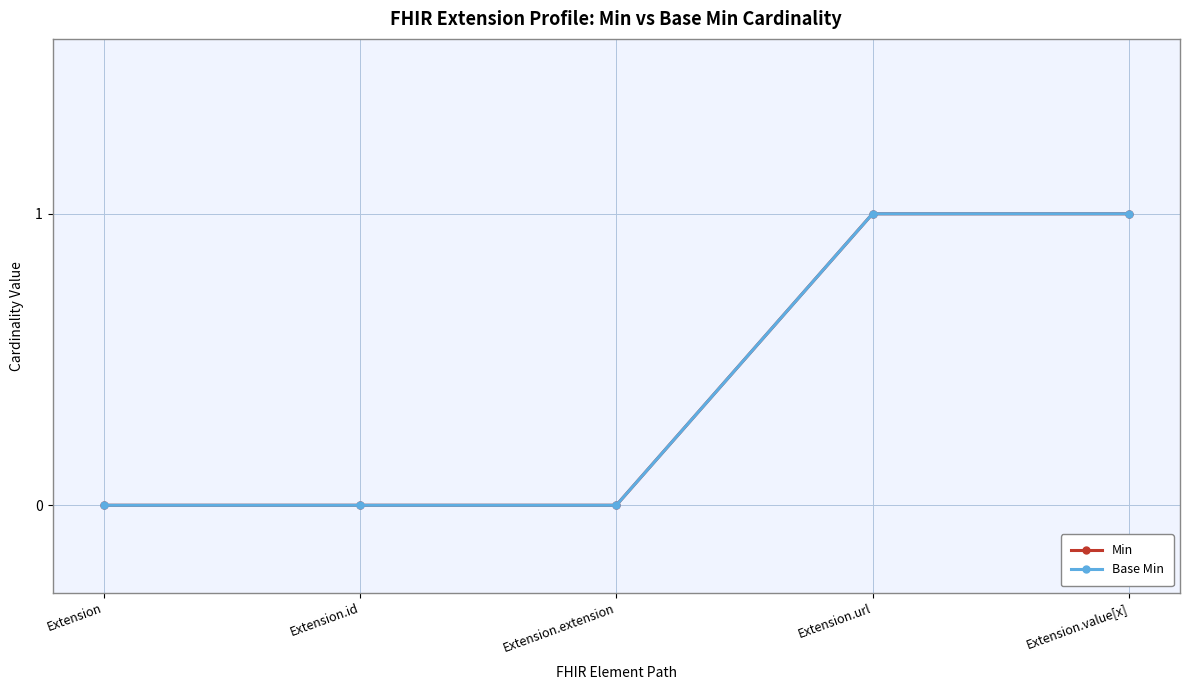

Rank the series at Extension.extension from lowest to highest value.

Min, Base Min